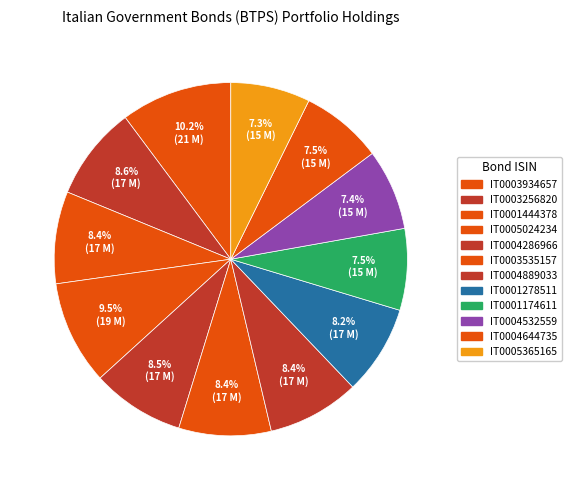

What percentage is the IT0004286966 slice, to the nearest percent?

8%